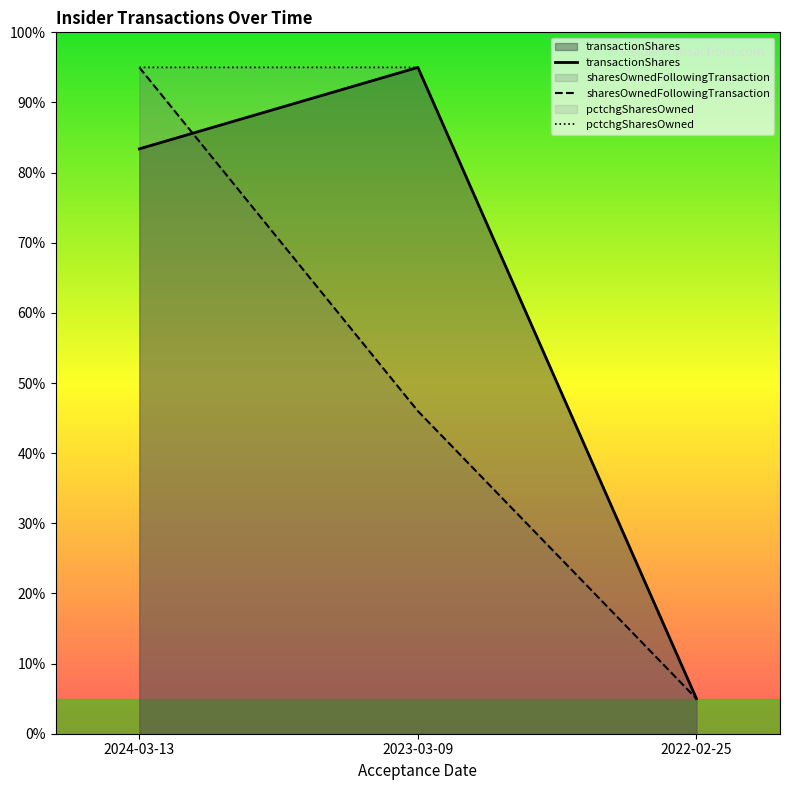

What is the label of the 3rd point from the right?

2024-03-13